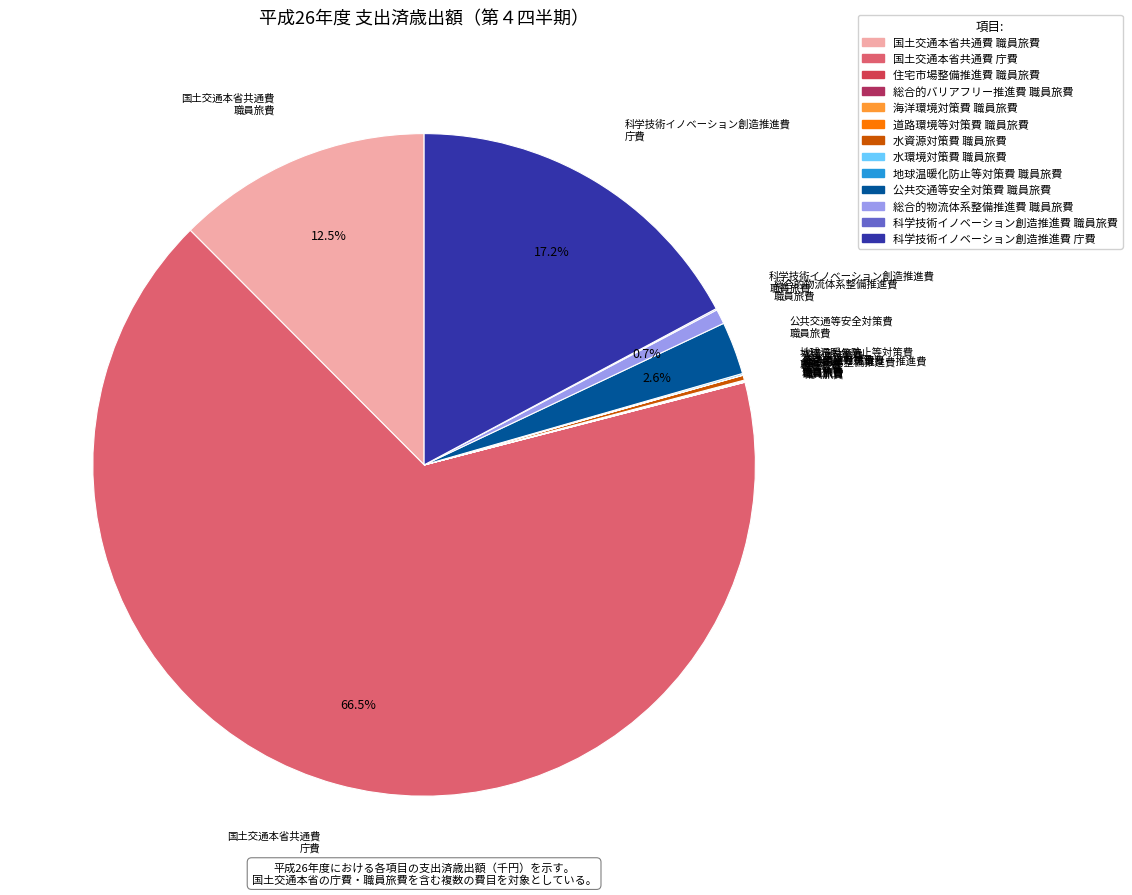

Is there a majority slice in this chart?

Yes